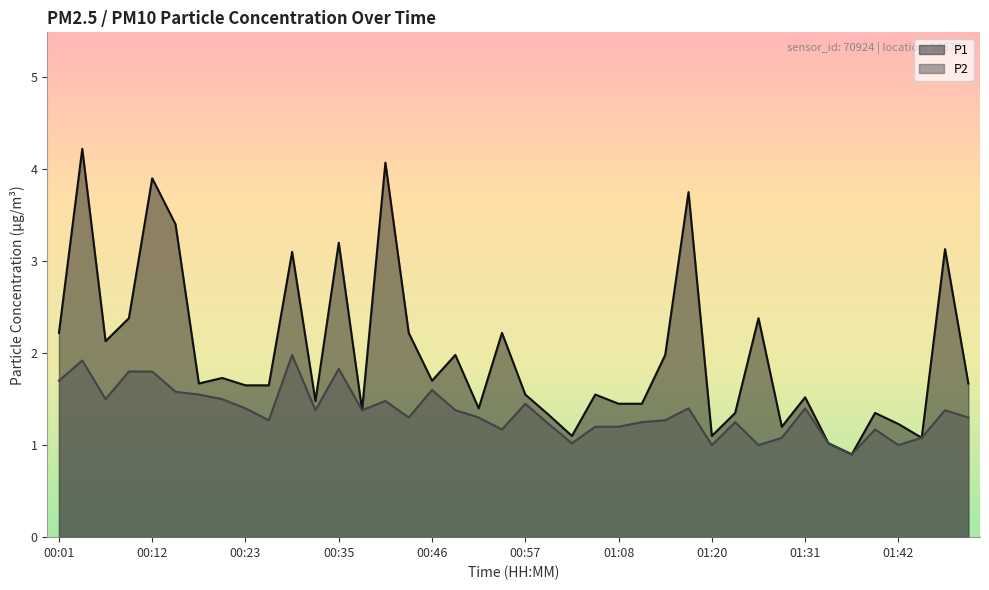

The P1 series shows 1.0 at 00:07. True or false?

False